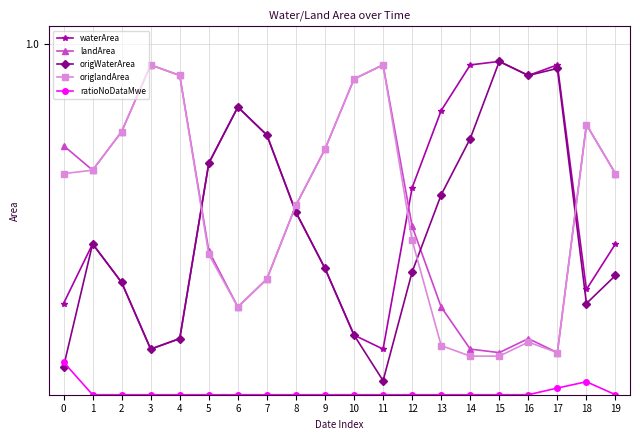

How many interior local peaks does the waterArea series have?

4